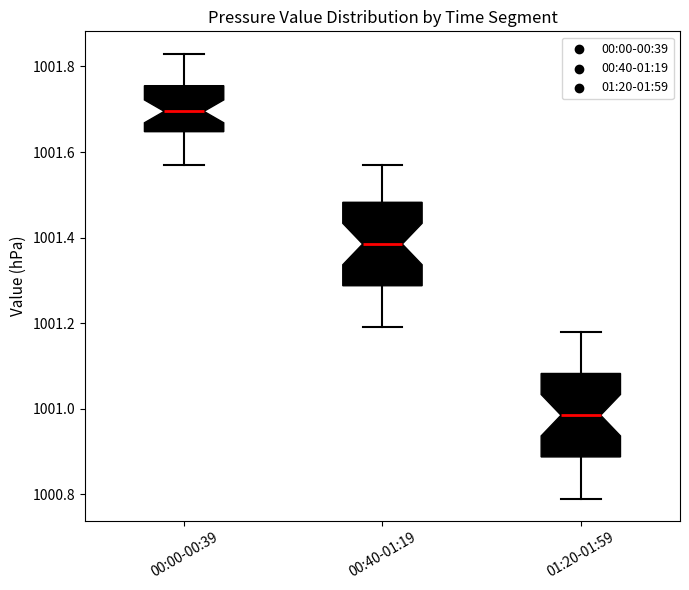

Reading left to right, transcribe this box plot: for each box, give where its median line is, the range the box spans, and where its two whiskers end, as read against the y-axis. The values are not printed on the chart, so give them approximately, as read against the axis.

00:00-00:39: median 1001.70, box 1001.64 to 1001.76, whiskers 1001.58 to 1001.84
00:40-01:19: median 1001.38, box 1001.28 to 1001.48, whiskers 1001.20 to 1001.58
01:20-01:59: median 1000.98, box 1000.88 to 1001.08, whiskers 1000.80 to 1001.18